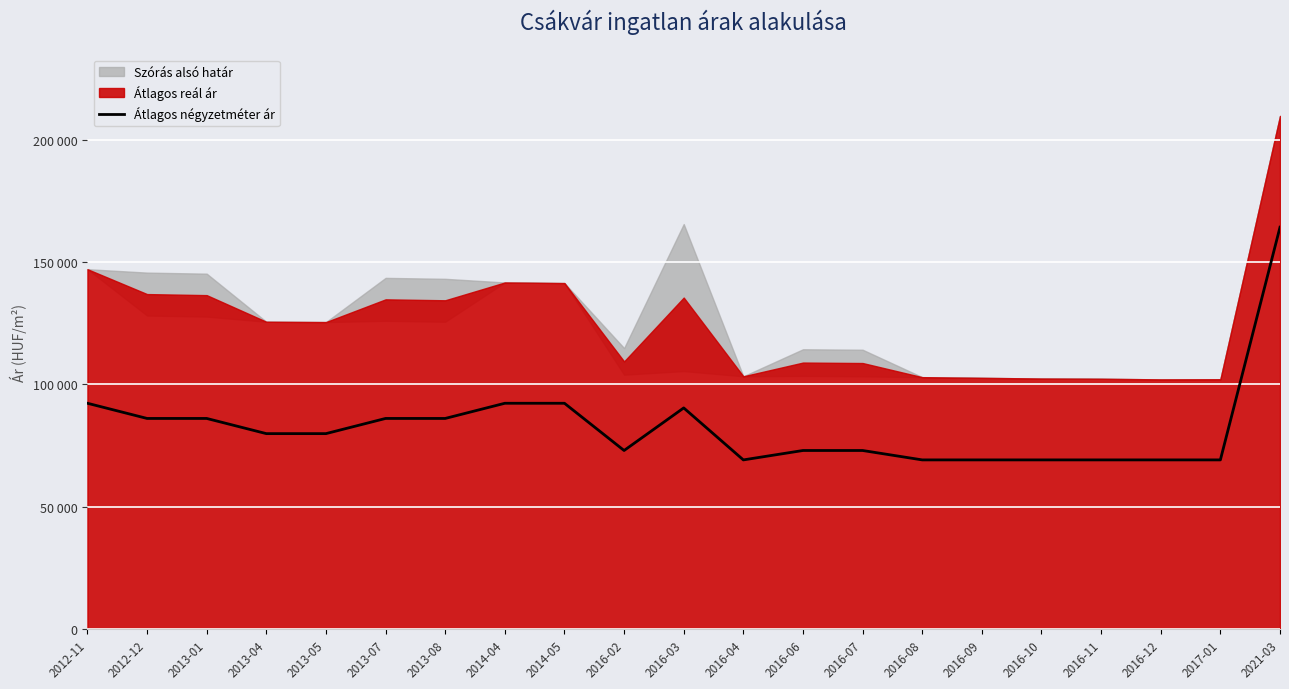

List the labels in order of value, smallest first.

2016-04, 2016-08, 2016-09, 2016-10, 2016-11, 2016-12, 2017-01, 2016-02, 2016-06, 2016-07, 2013-04, 2013-05, 2012-12, 2013-01, 2013-07, 2013-08, 2016-03, 2012-11, 2014-04, 2014-05, 2021-03